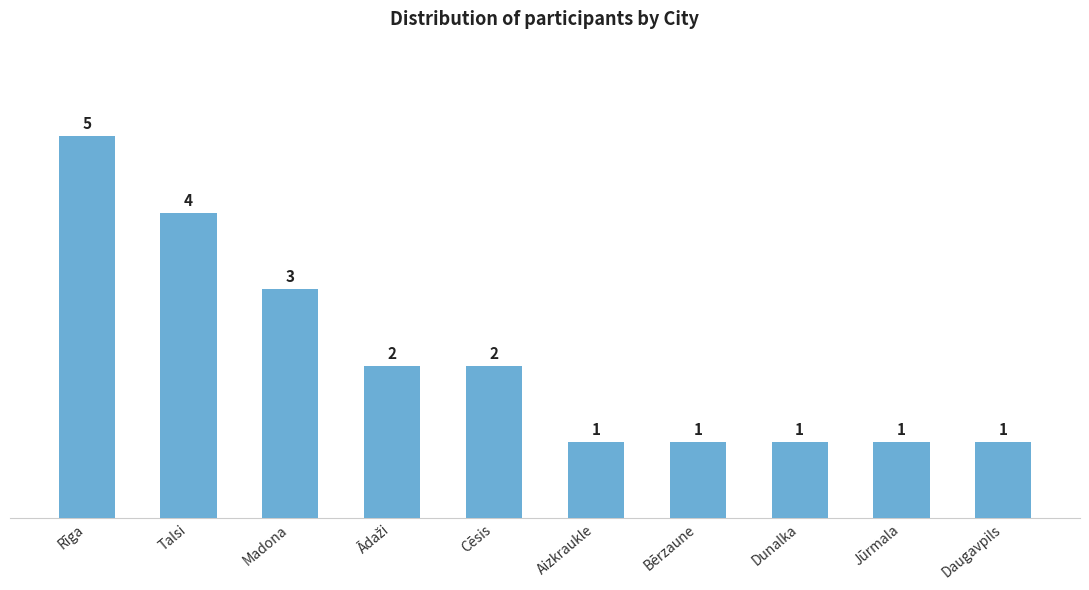

The chart shows a value of 3 at Madona. True or false?

True